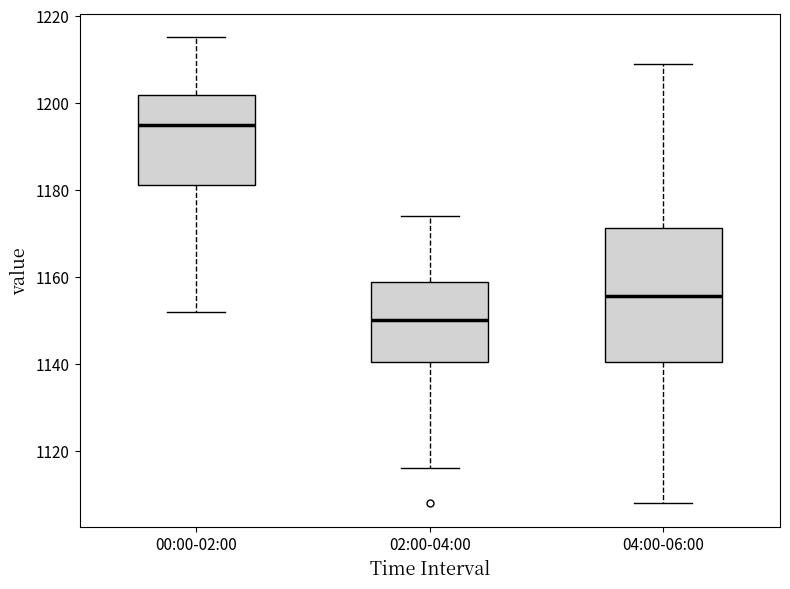

Where does the median line of the box for 04:00-06:00 sit on the y-axis? The values are not printed on the chart, so give them approximately, as read against the axis.

1156